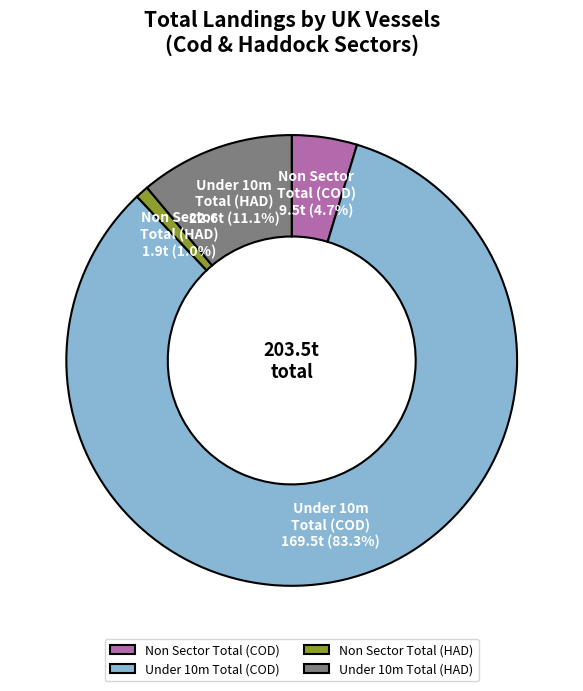

The Non Sector Total (COD) slice represents 5% of the pie. True or false?

True